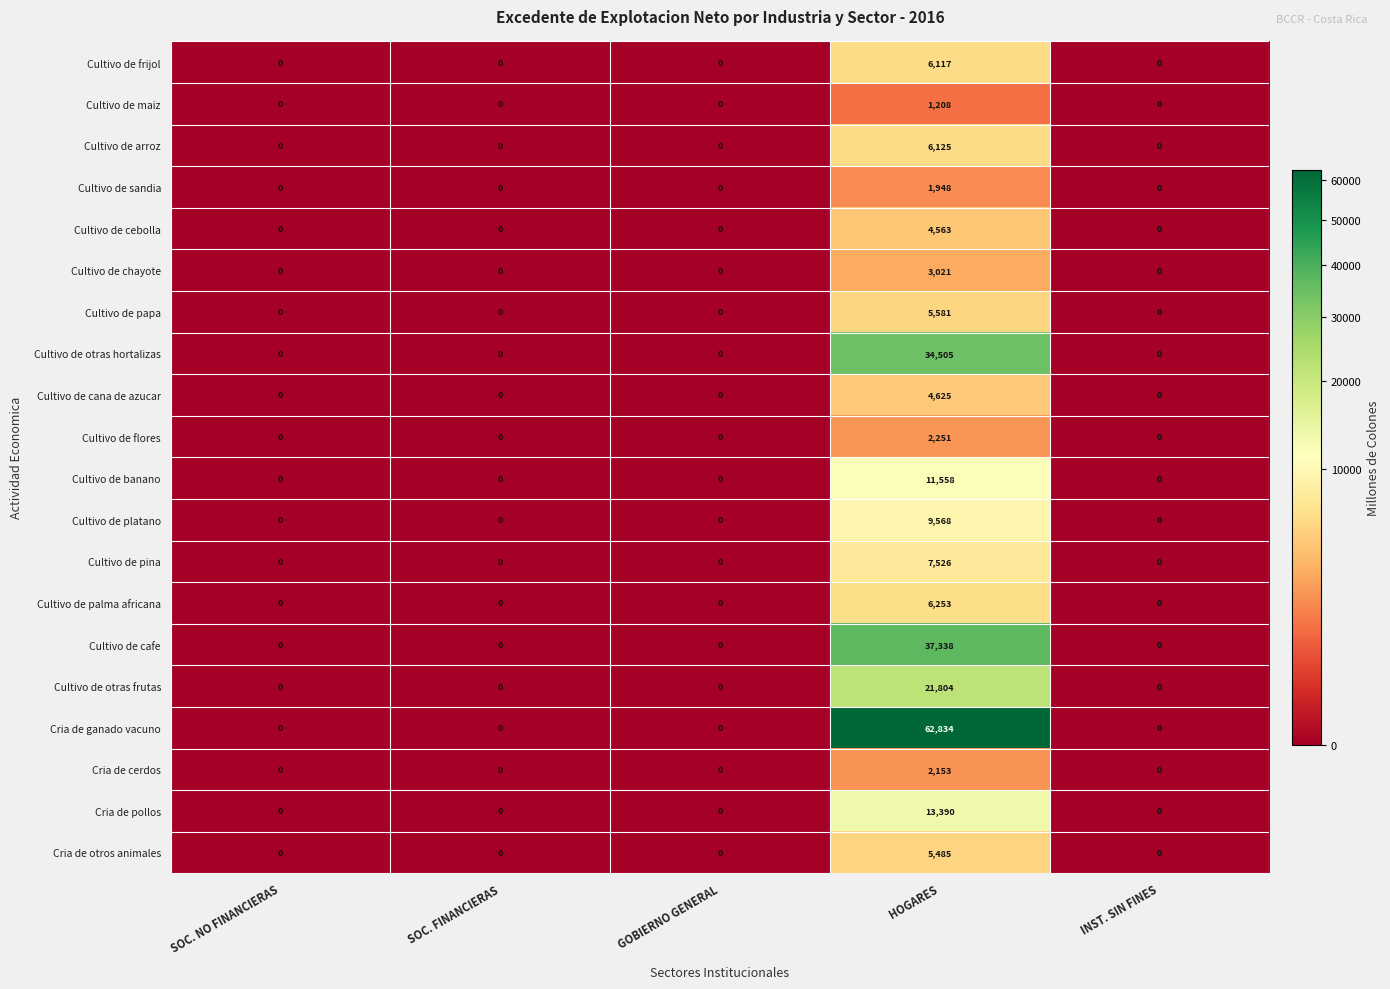

Which series has the largest range (max minus min)?

Cria de ganado vacuno